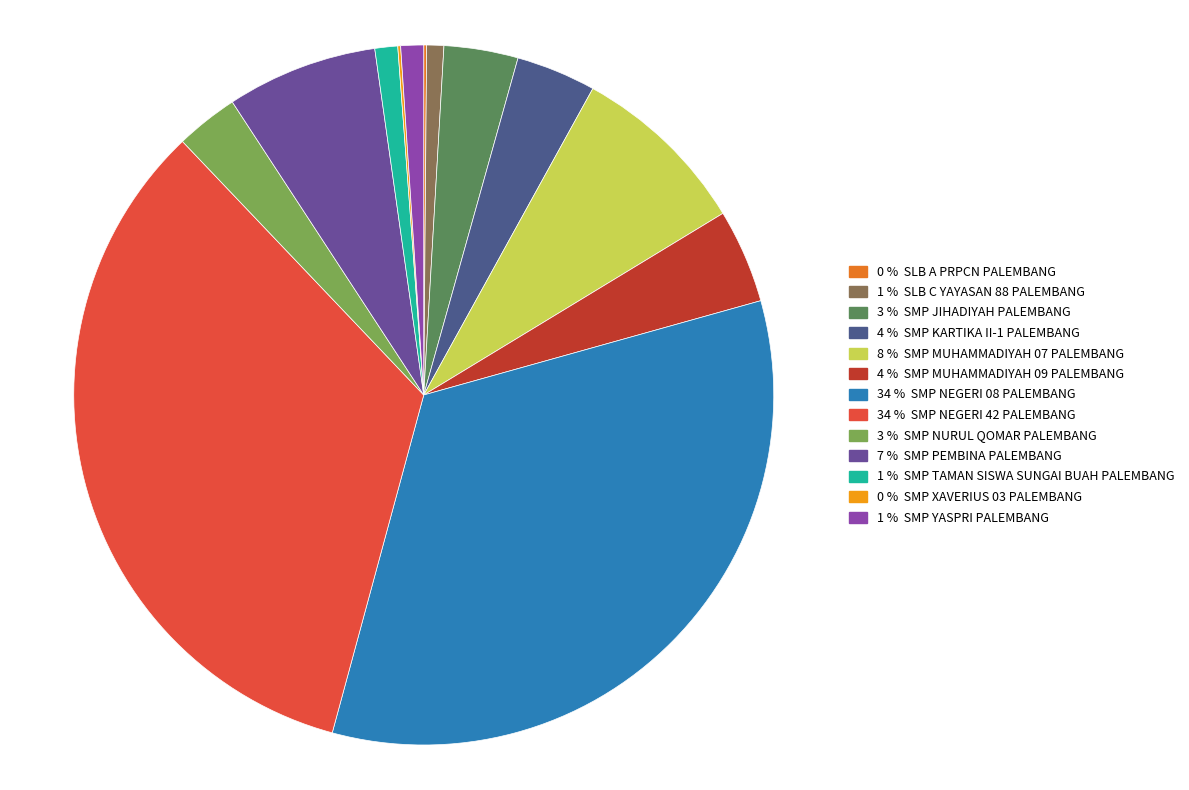

Which category has the biggest portion of the pie?

SMP NEGERI 42 PALEMBANG